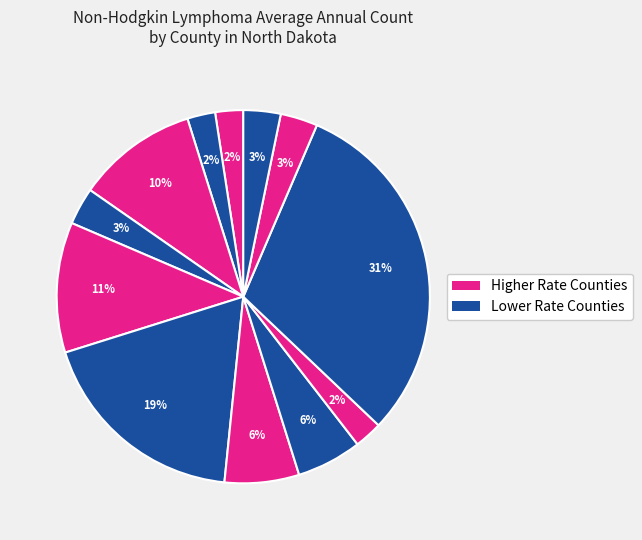

How many slices are in this pie chart?

12